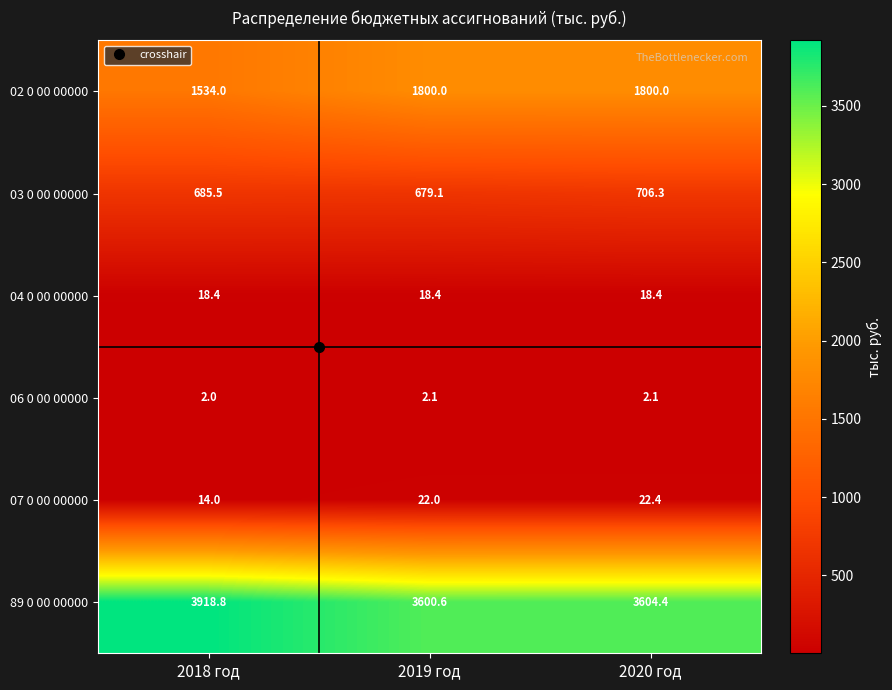

List the series in order of their peak value, highest first.

89 0 00 00000, 02 0 00 00000, 03 0 00 00000, 07 0 00 00000, 04 0 00 00000, 06 0 00 00000